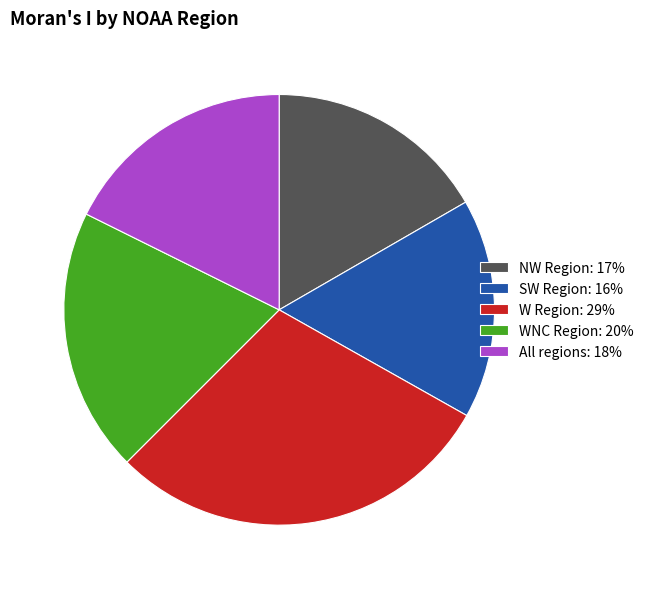

The W Region: 29% slice represents 29% of the pie. True or false?

True